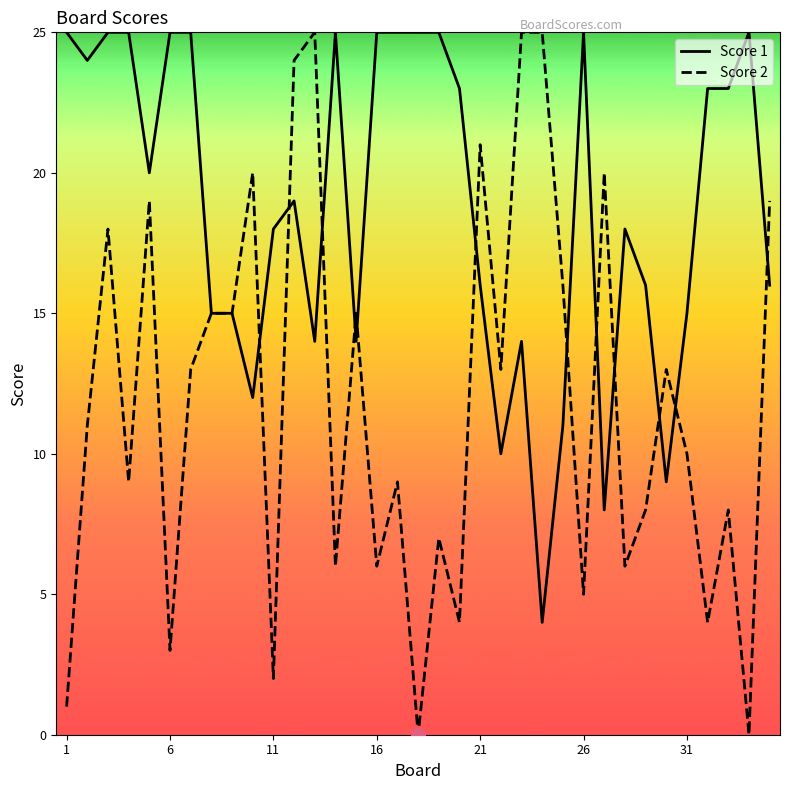

Which series has the largest total across all categories?

Score 1